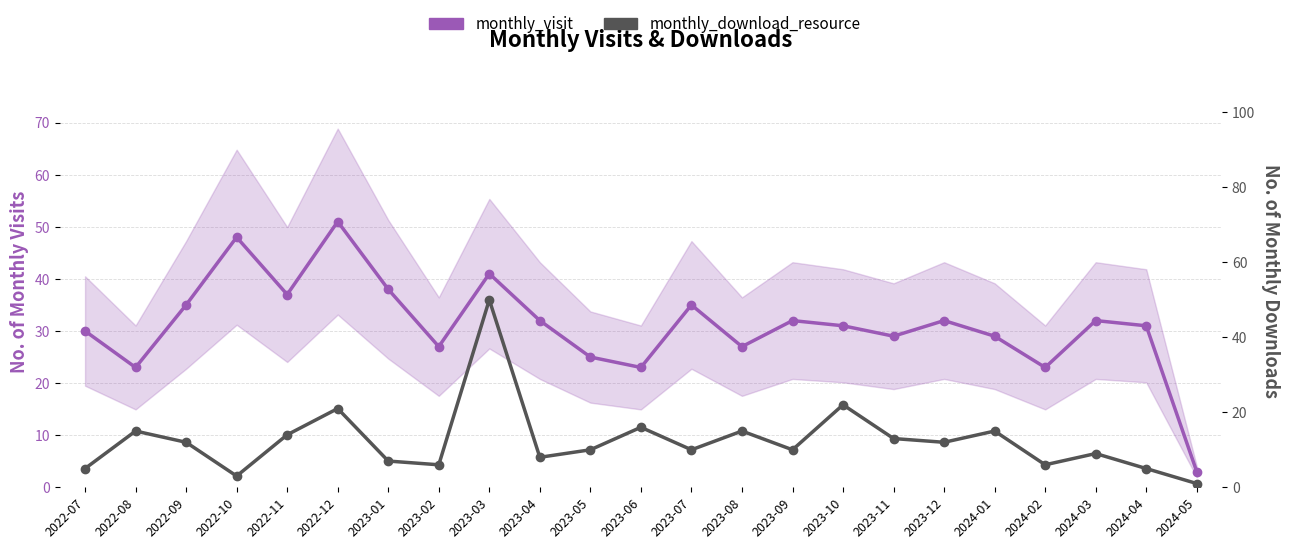

What are all the series names shown in the legend?

monthly_visit, monthly_download_resource